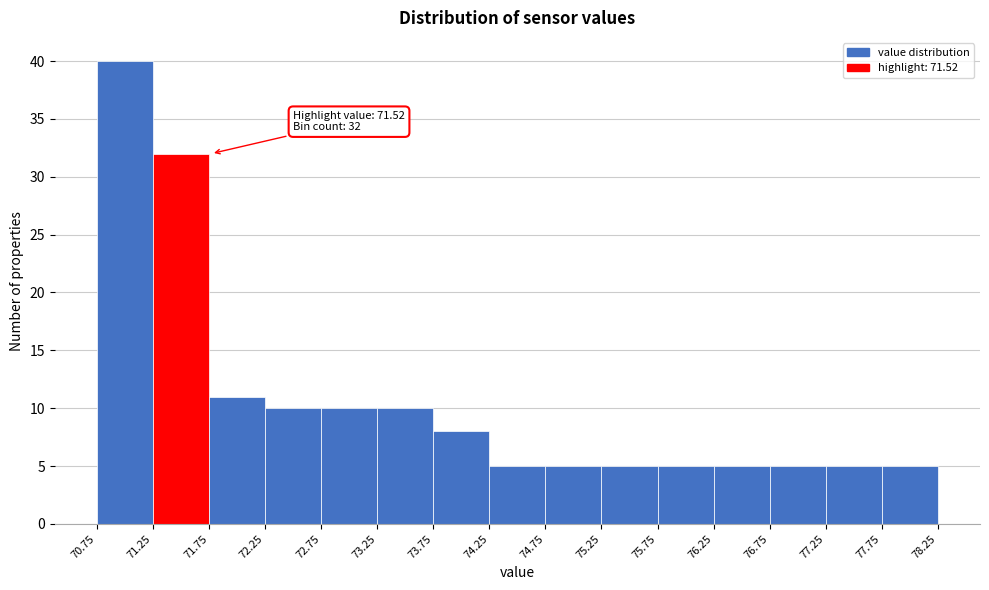

Which range on the x-axis has the tallest bar?

70.75 to 71.25